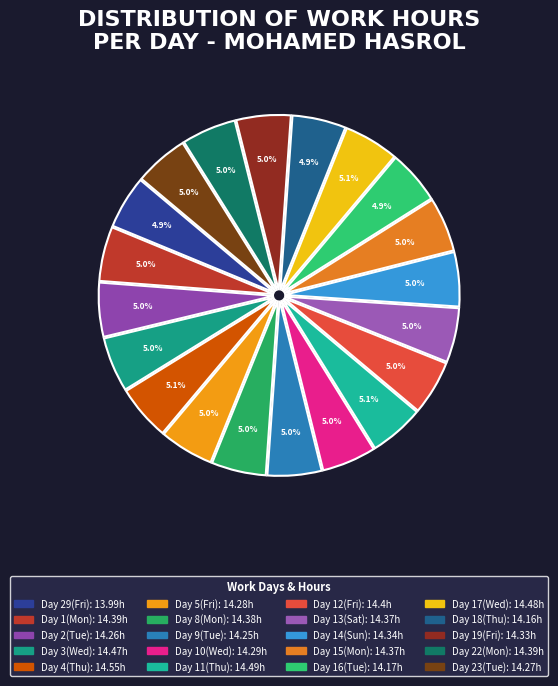

How many segments does this pie chart have?

20